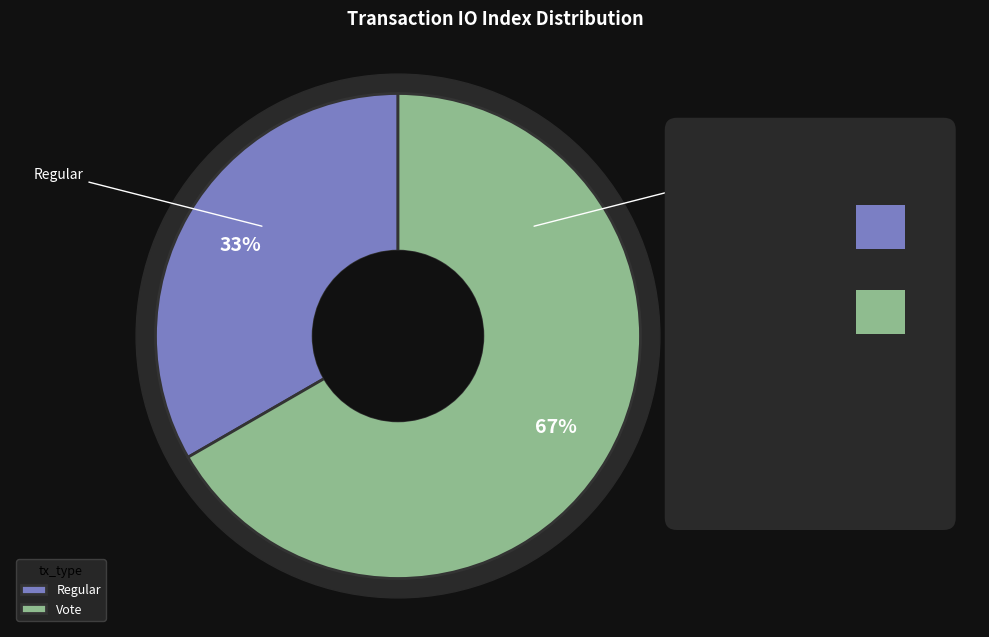

Which category has the biggest portion of the pie?

Vote